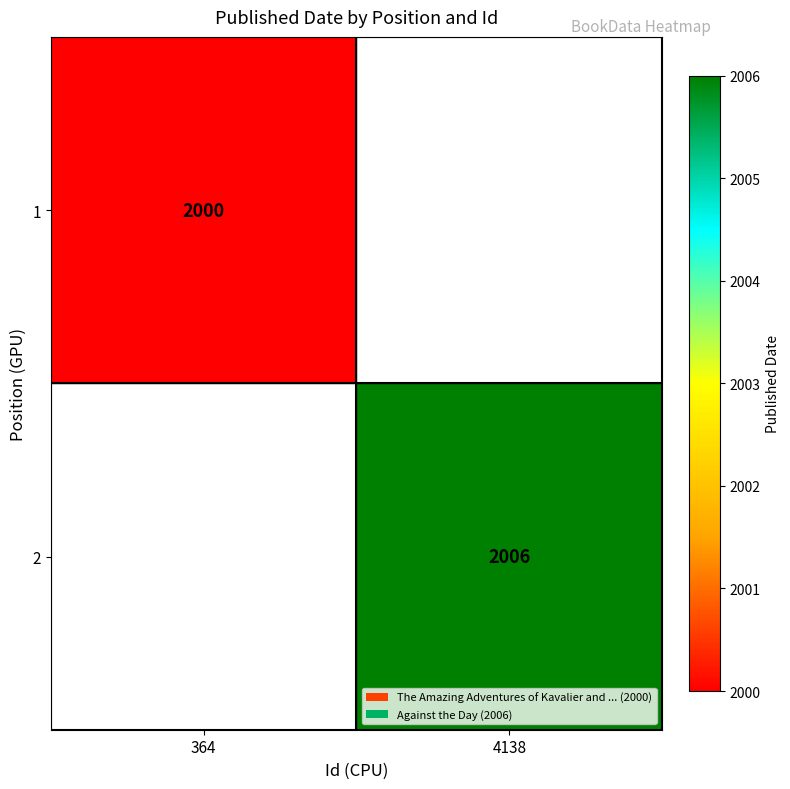

What is the smallest value displayed?

2000.0